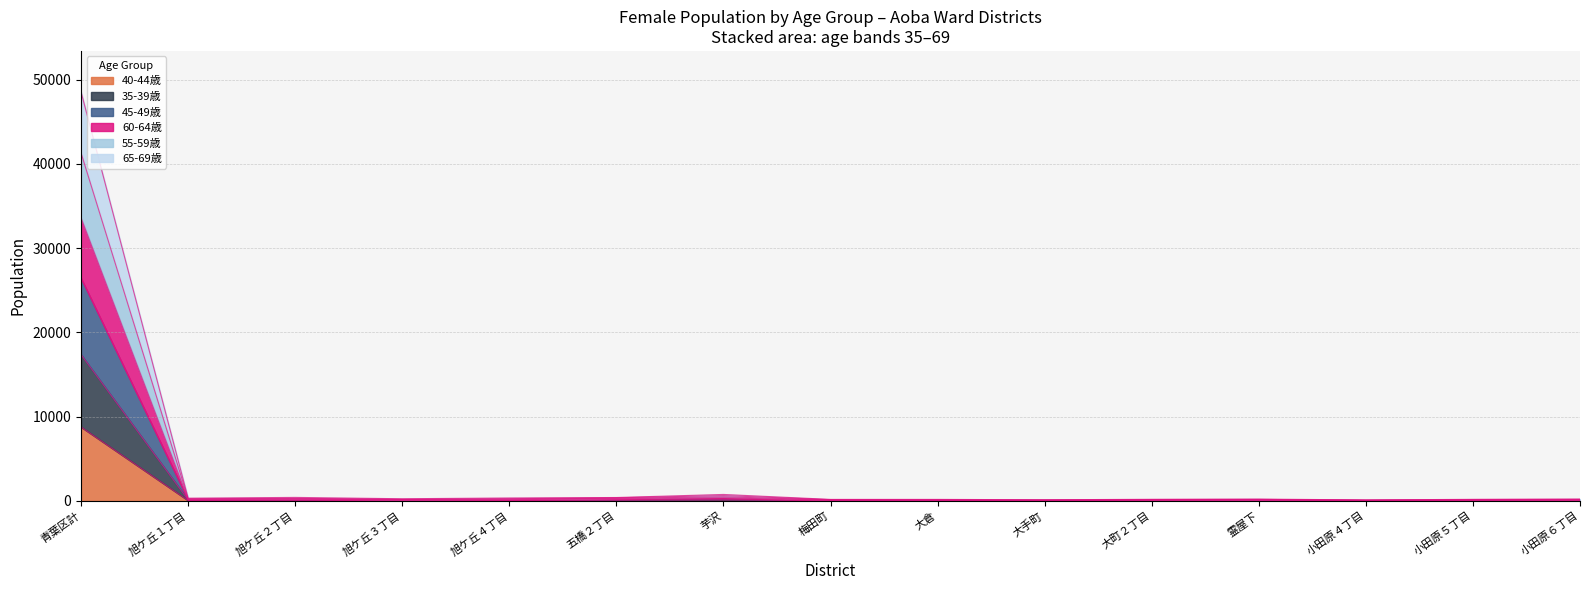

At which category is the sum across all series the highest?

青葉区計